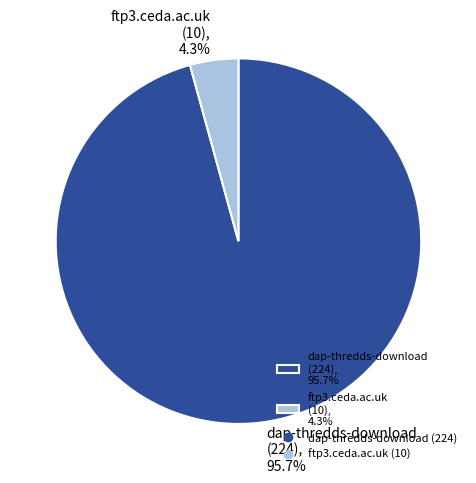

Is dap-thredds-download (224), 95.7% the majority of the pie?

Yes